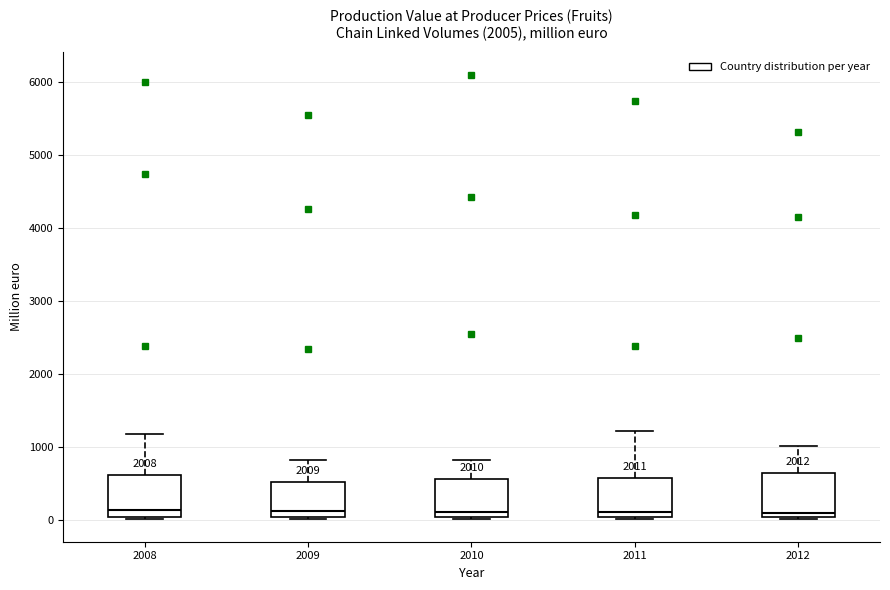

Where does the median line of the box at x = 2010 sit on the y-axis? The values are not printed on the chart, so give them approximately, as read against the axis.

100